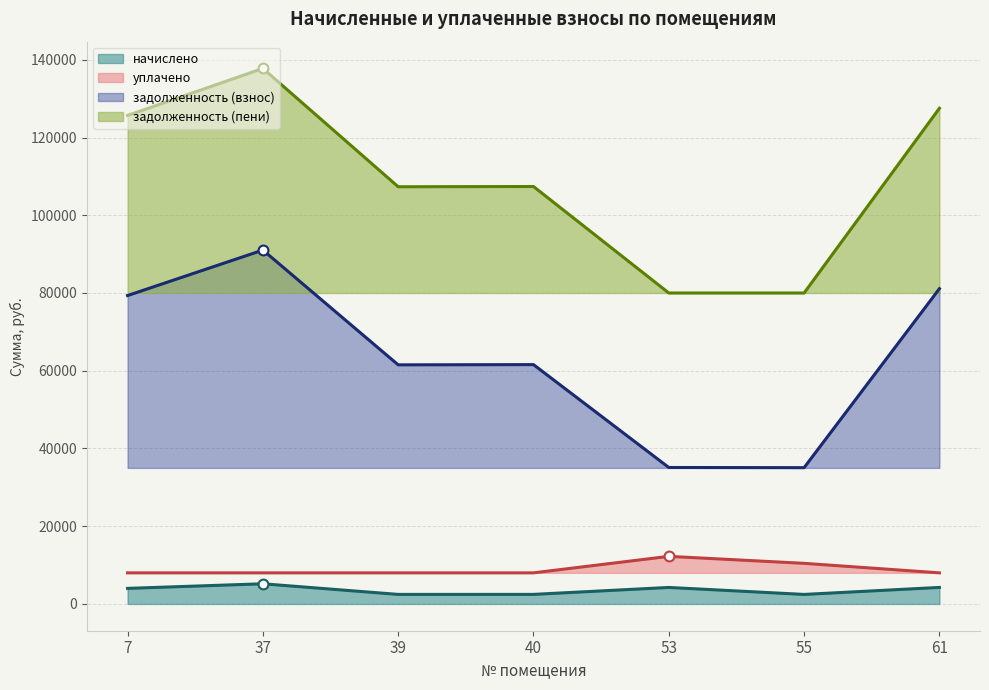

At how many categories does at least one series exceed 77821?

7